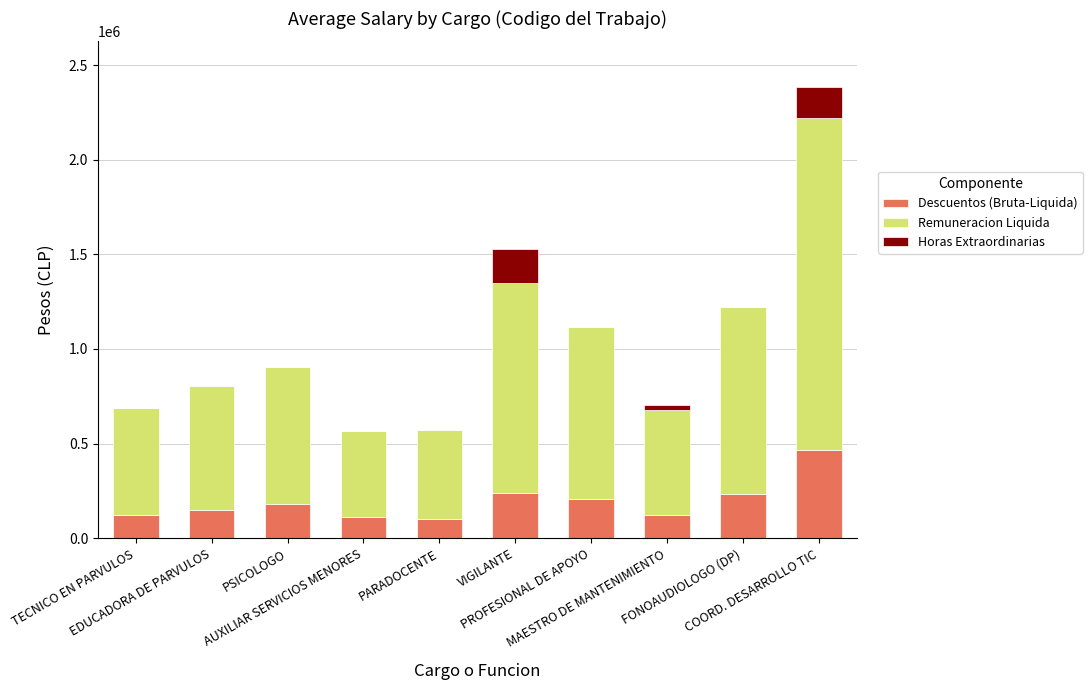

Are the bars horizontal?

No